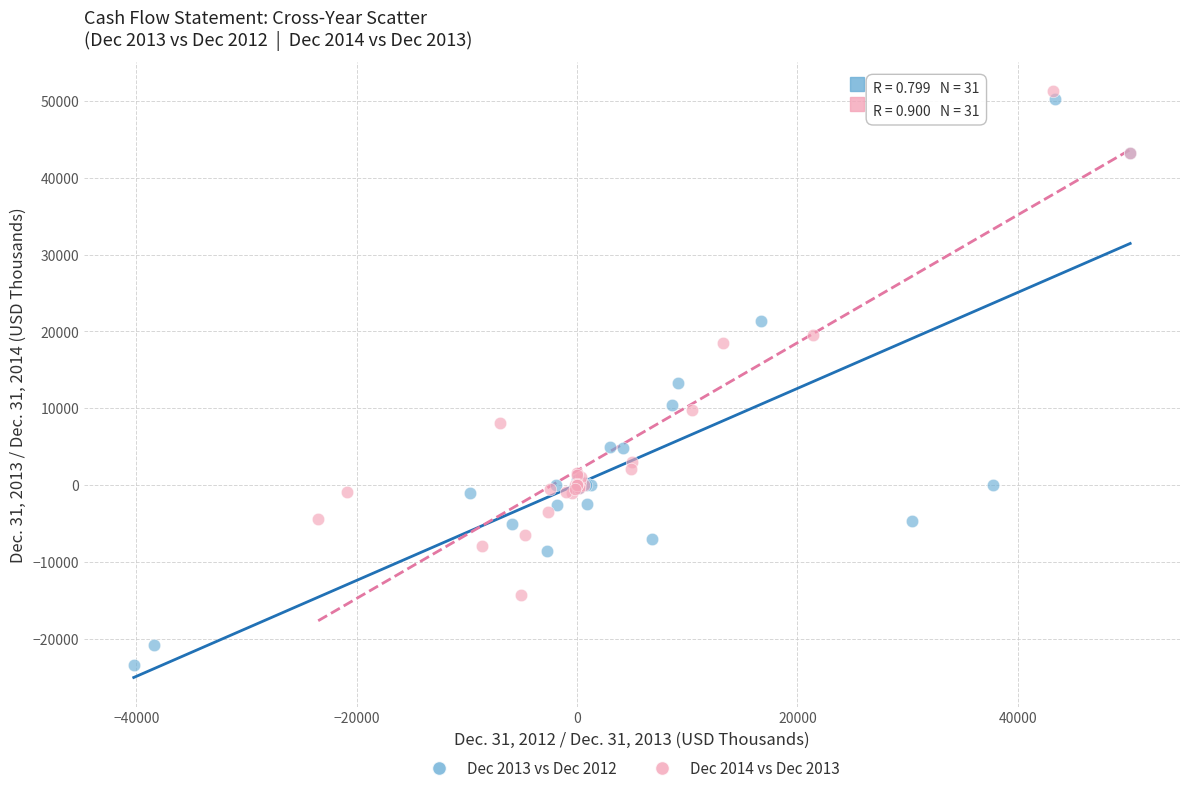

What are all the series names shown in the legend?

Dec 2013 vs Dec 2012, Dec 2014 vs Dec 2013